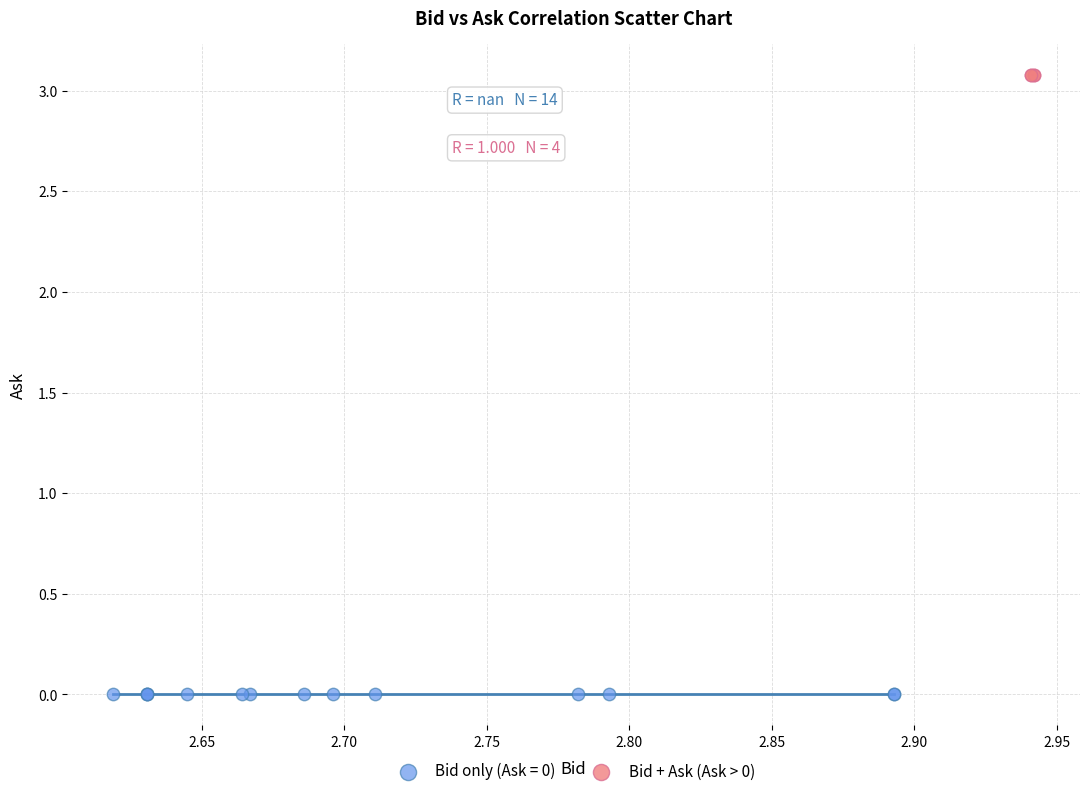

Which series reaches the minimum Y coordinate?

Bid only (Ask = 0)